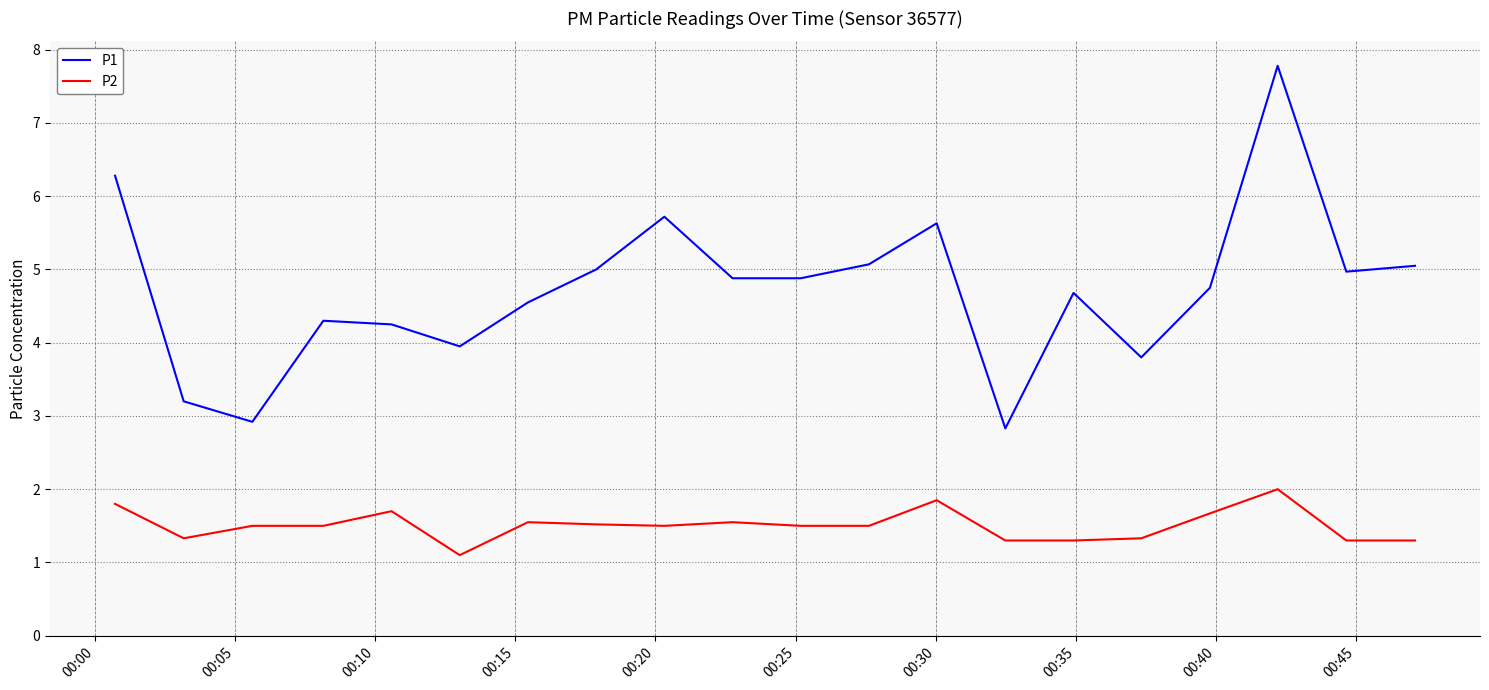

What is the difference between the maximum and minimum values in the P2 series?

0.9